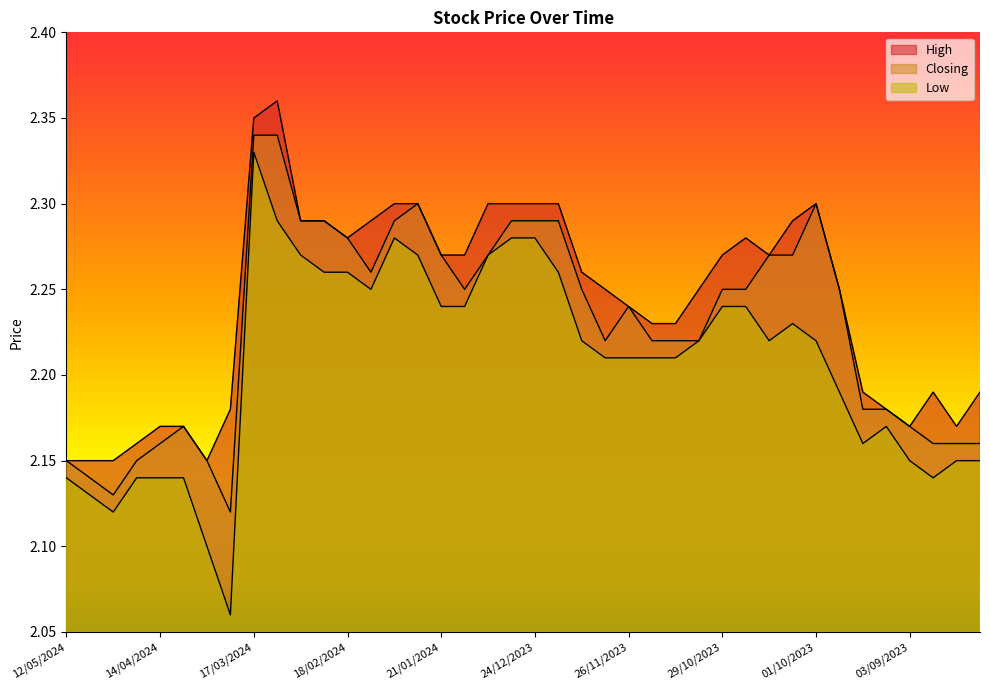

What position from the left is 01/10/2023?

33